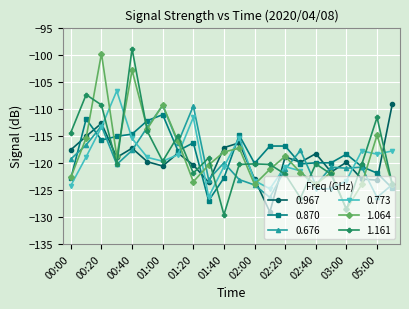

What is the maximum value shown in the chart?

-98.9